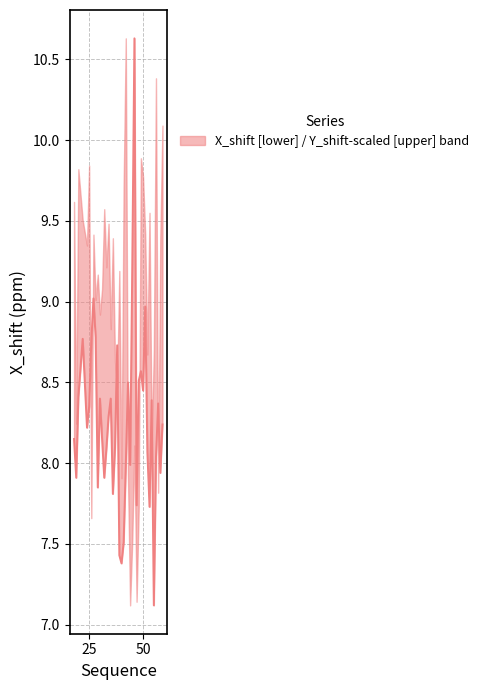

What is the minimum value shown in the chart?

7.1